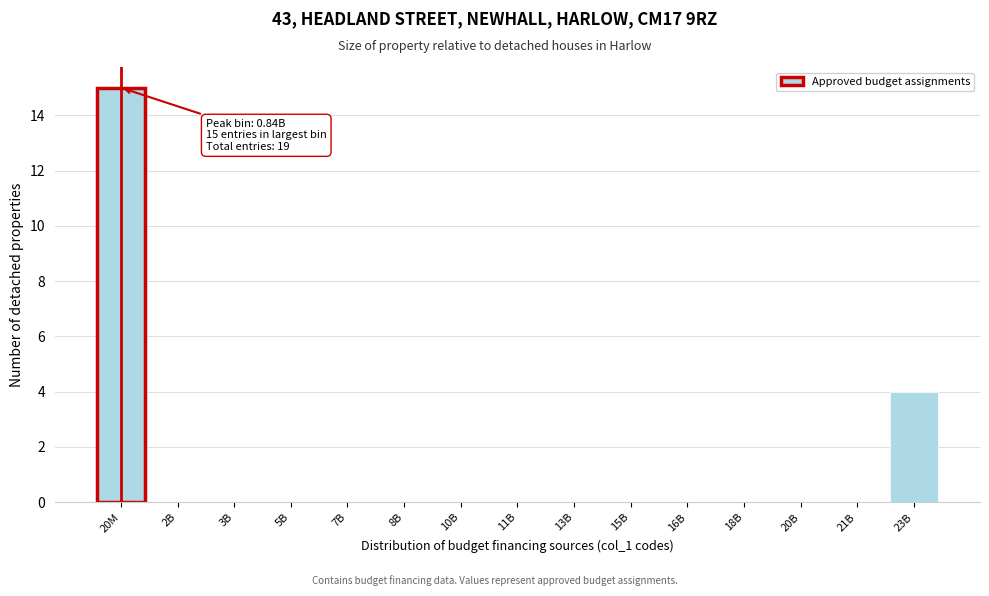

Reading left to right, what are all the values shown in this chart?

20M=15	2B=0	3B=0	5B=0	7B=0	8B=0	10B=0	11B=0	13B=0	15B=0	16B=0	18B=0	20B=0	21B=0	23B=4